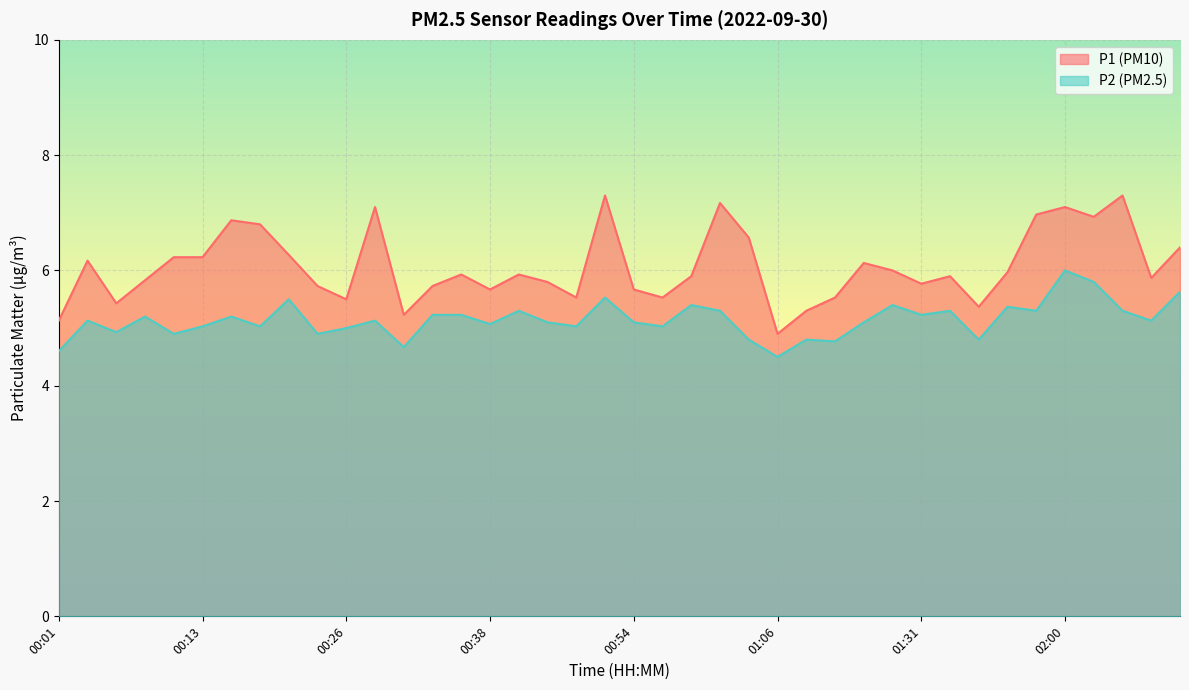

What is the label of the 27th point from the right?

00:33